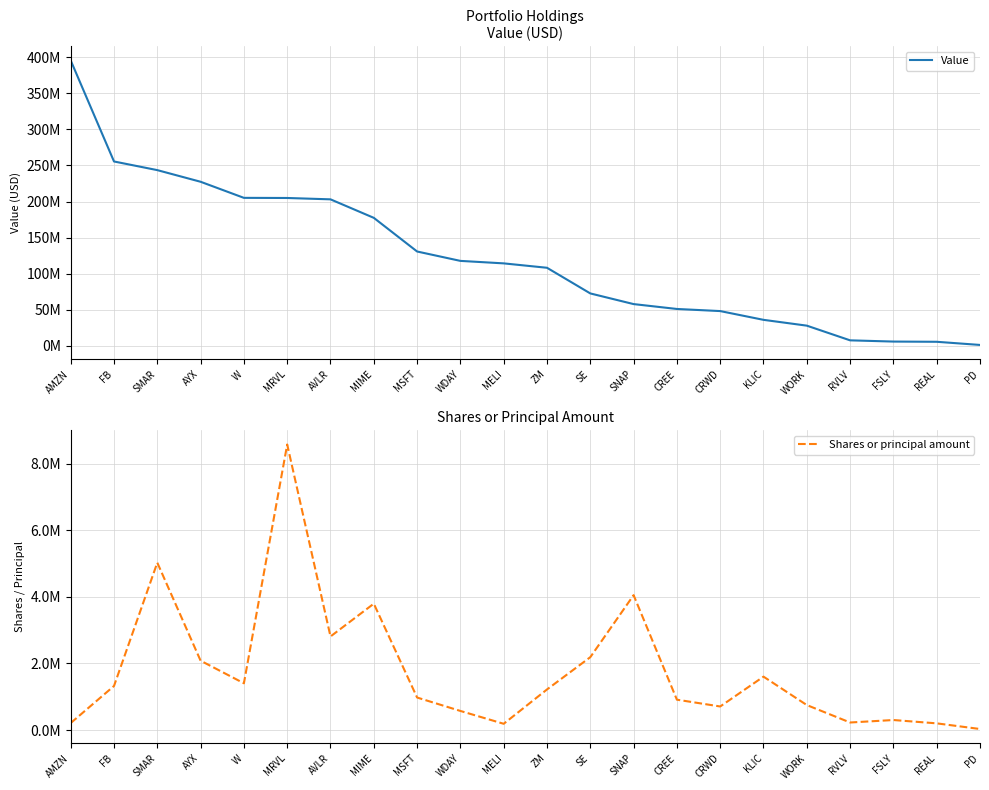

True or false: Shares or principal amount has a value of 299959 at FSLY.

True